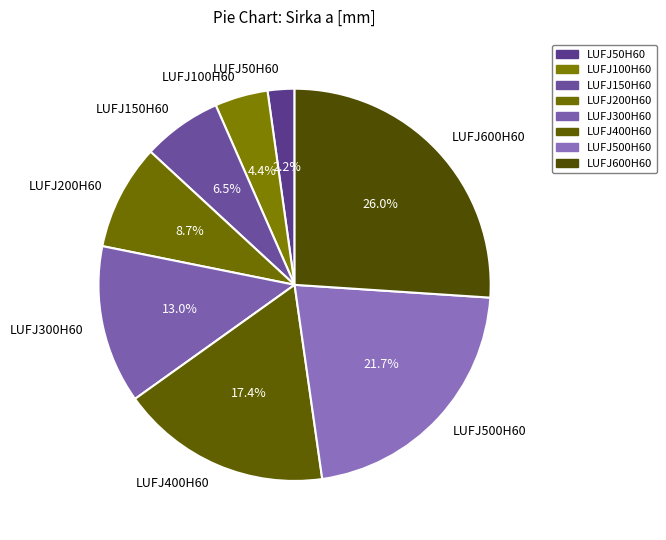

Rank the categories by value from highest to lowest.

LUFJ600H60, LUFJ500H60, LUFJ400H60, LUFJ300H60, LUFJ200H60, LUFJ150H60, LUFJ100H60, LUFJ50H60